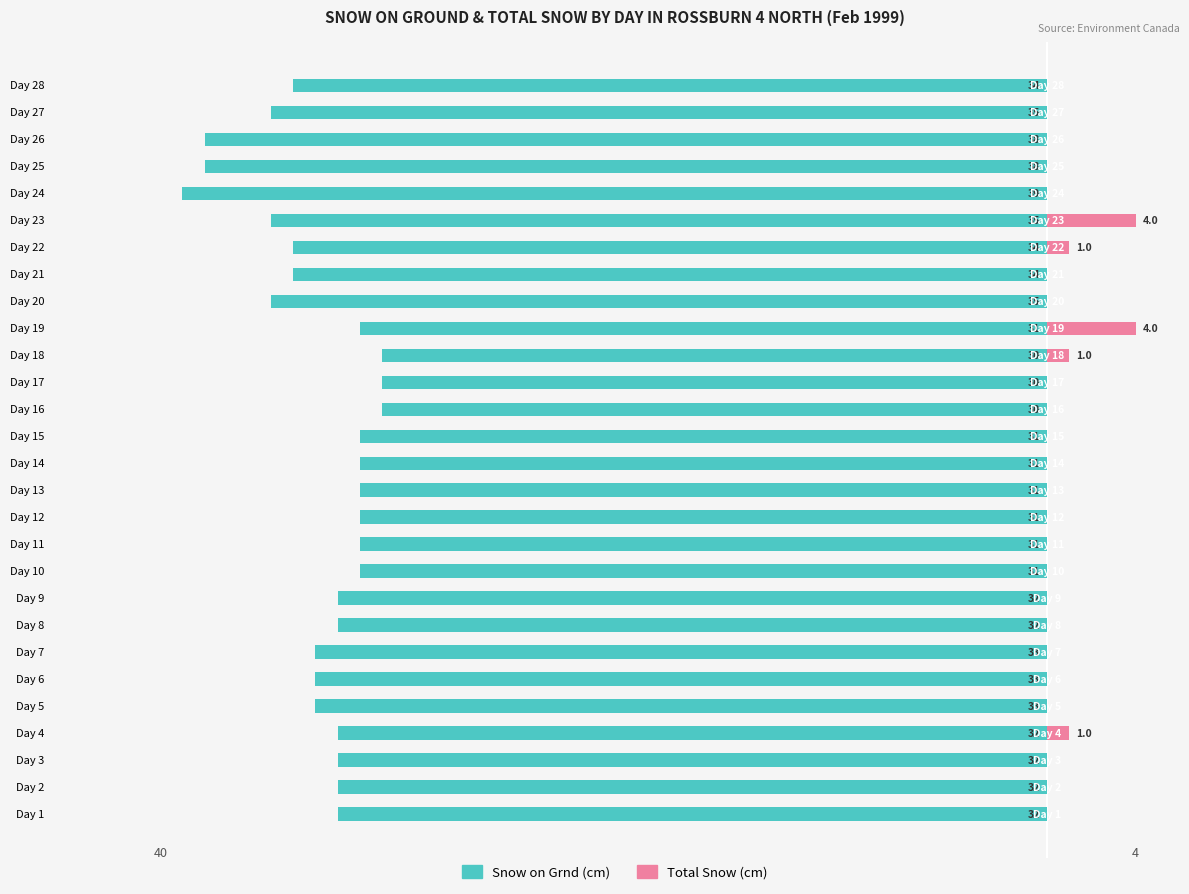

How many Snow on Grnd (cm) values are between -34 and -31?

19